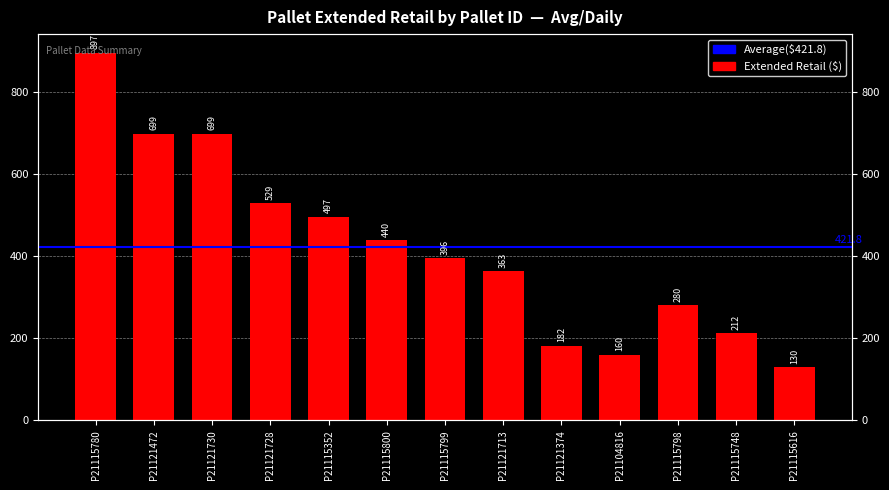

List the labels in order of value, largest first.

P21115780, P21121472, P21121730, P21121728, P21115352, P21115800, P21115799, P21121713, P21115798, P21115748, P21121374, P21104816, P21115616